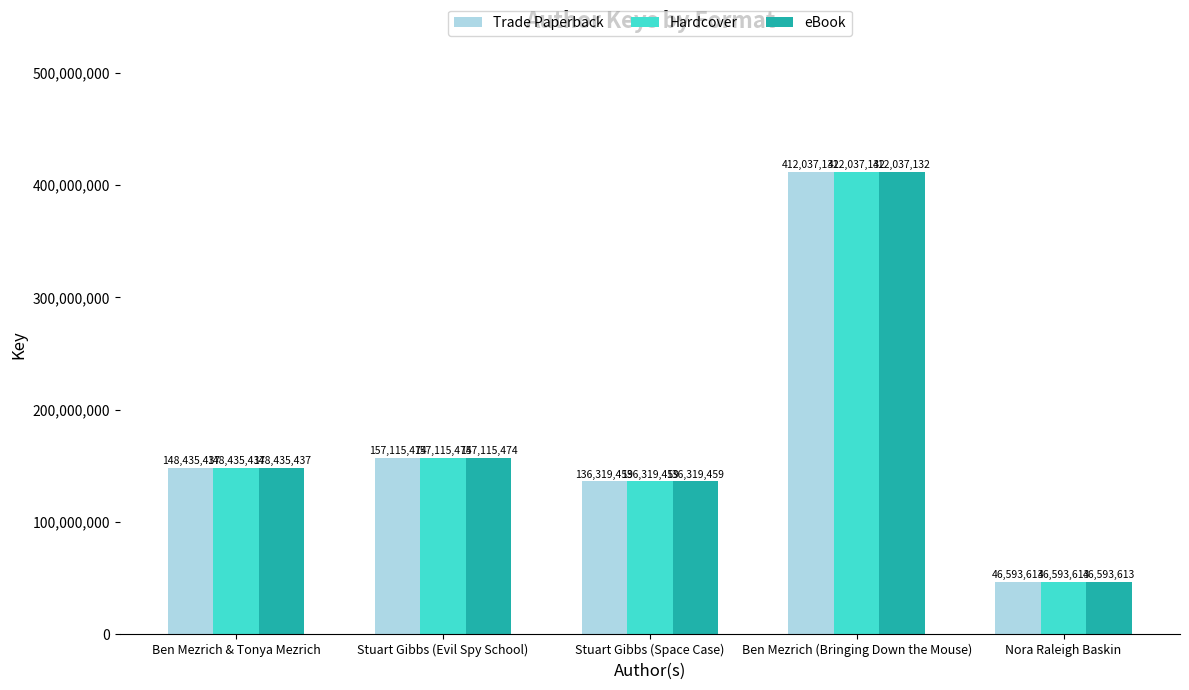

What is the maximum value for Trade Paperback?

412037132